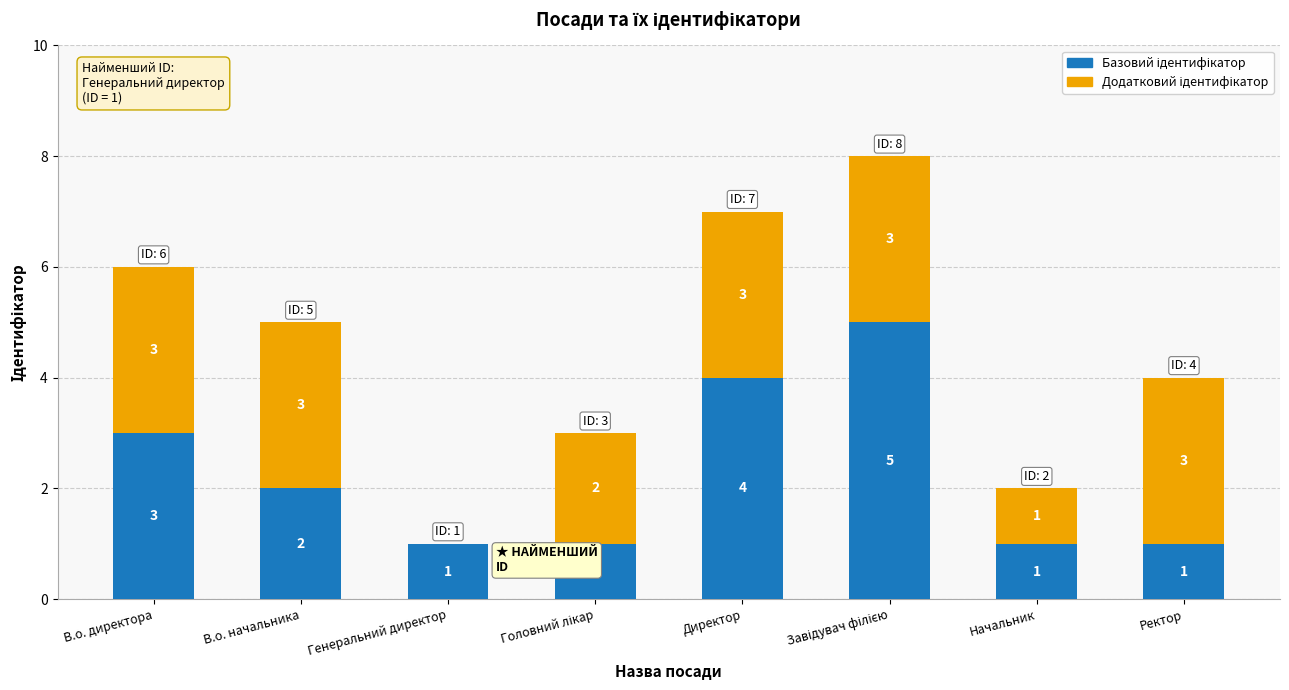

The Базовий ідентифікатор series shows 1 at В.о. начальника. True or false?

False